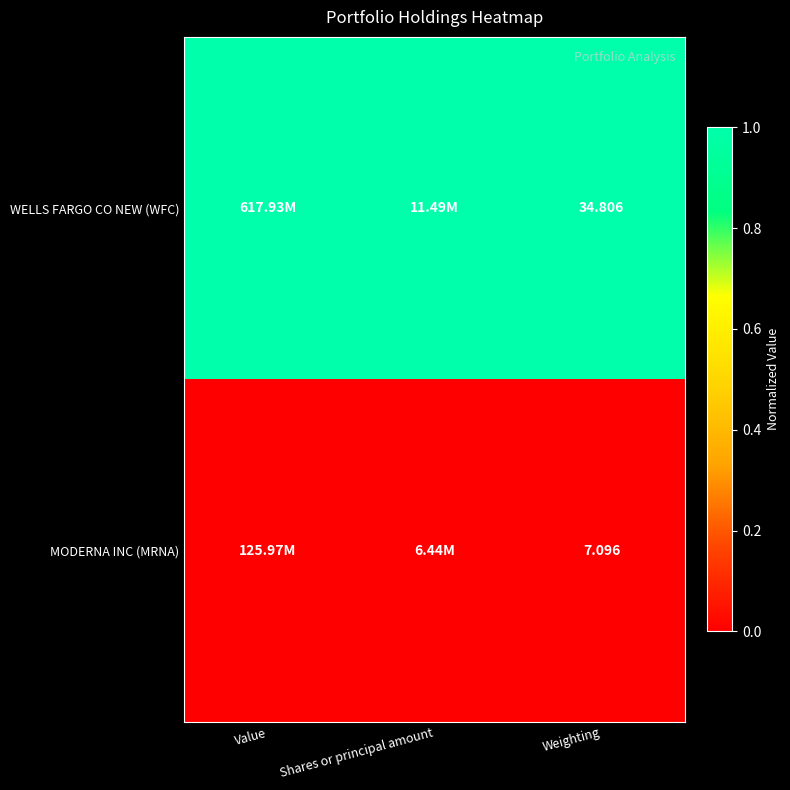

List the series in order of their peak value, highest first.

WELLS FARGO CO NEW (WFC), MODERNA INC (MRNA)